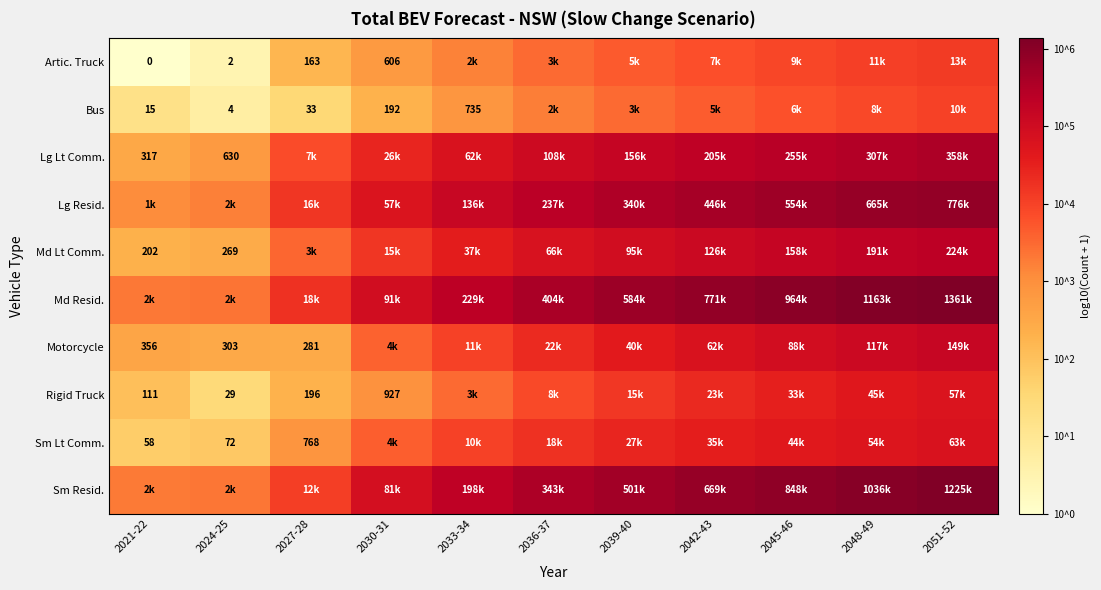

True or false: Lg Resid. has a value of 3.5 at 2048-49.

False